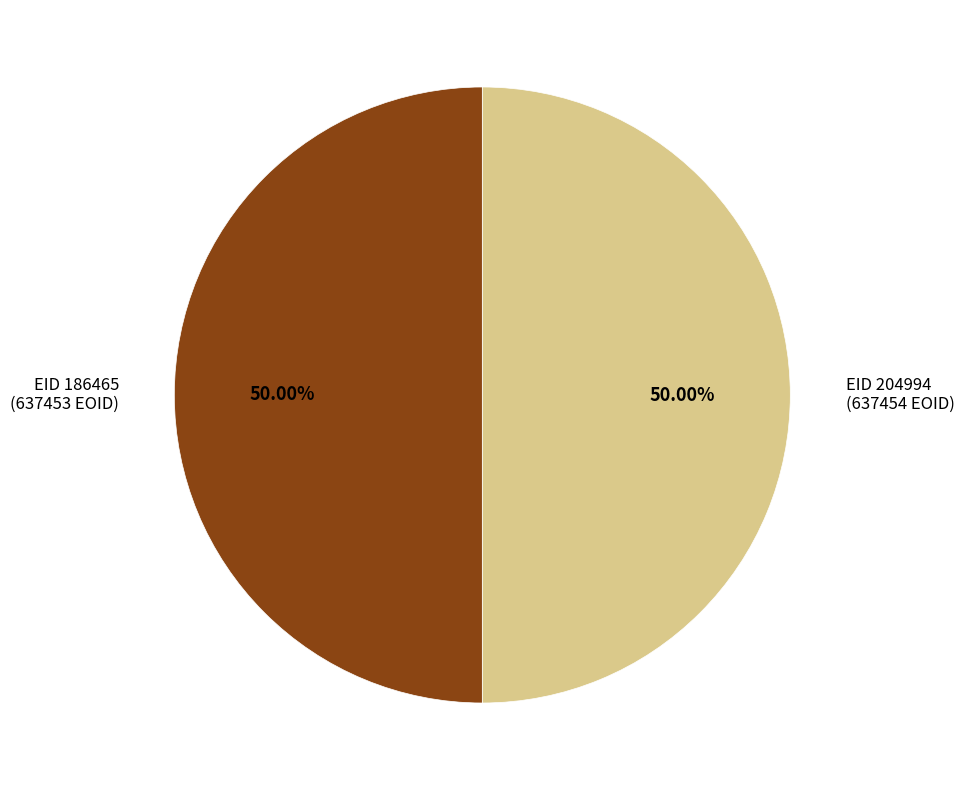

What is the ratio of the value at EID 186465 (637453 EOID) to the value at EID 204994 (637454 EOID)?

1.0